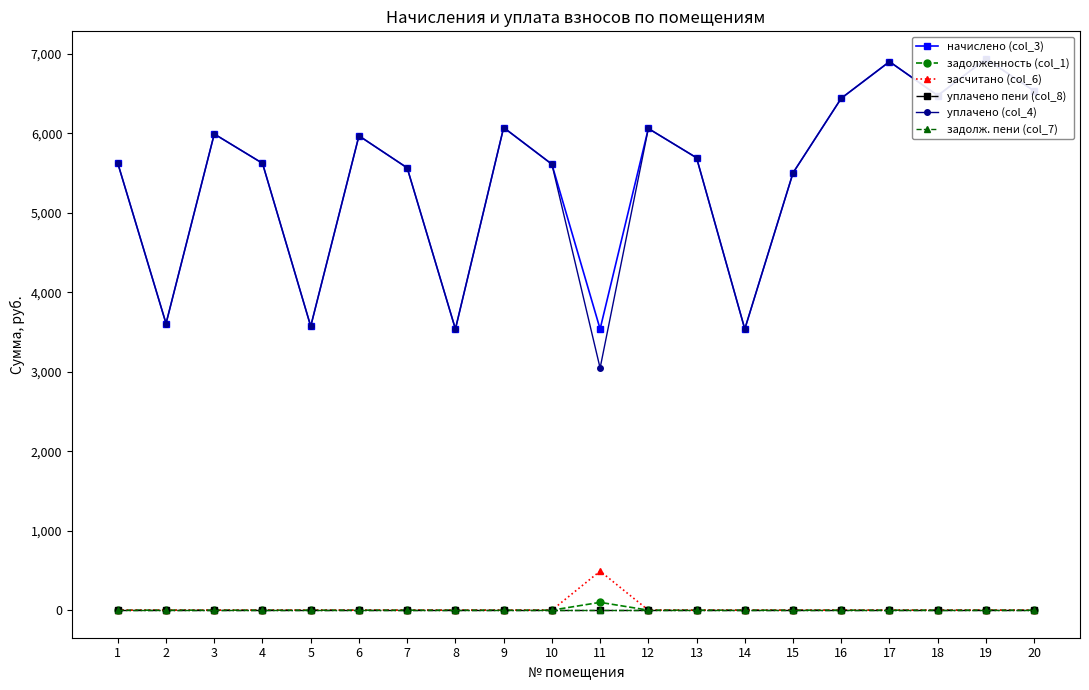

What is the sum of all задолженность (col_1) values?

98.2